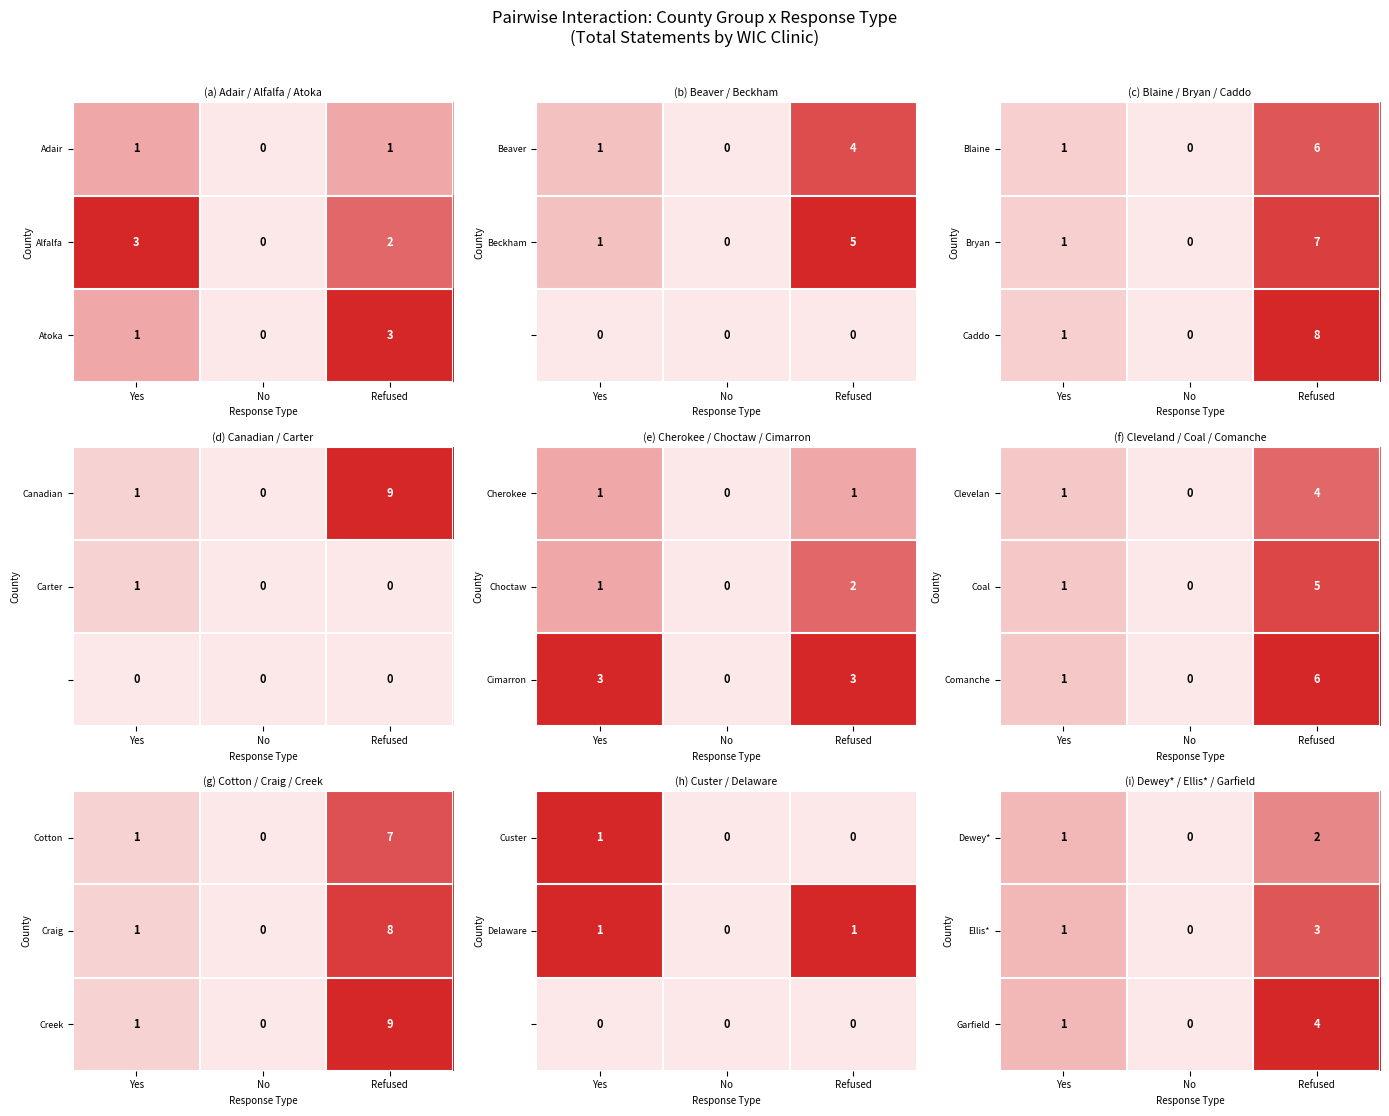

What is the difference between the maximum and minimum values in the Ellis* series?

3